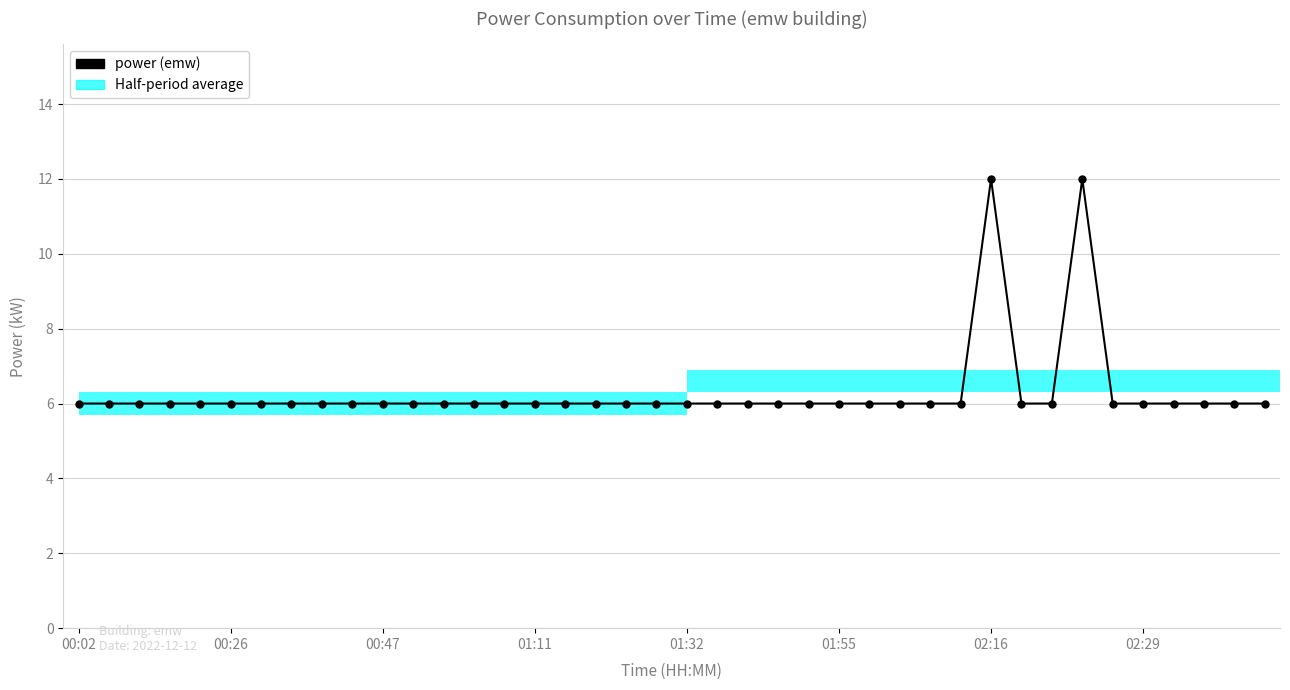

Which has a higher value, 18 or 38?

18